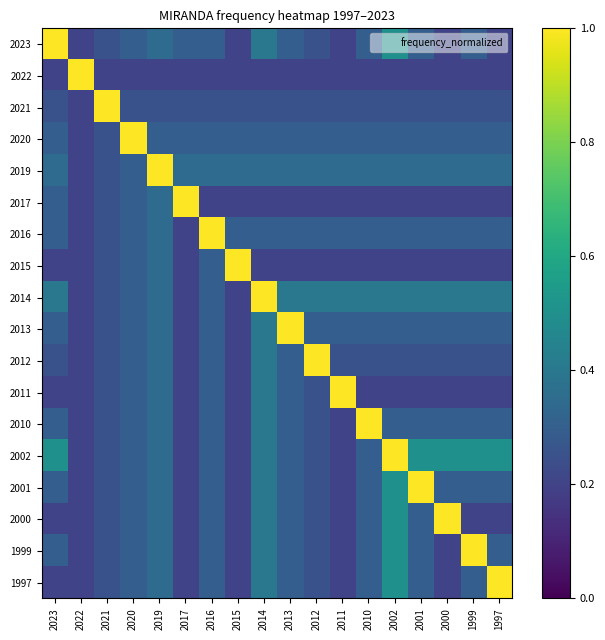

Reading left to right, transcribe all the data shown in this chart.

2023: 2023=1.0	2022=0.2	2021=0.2	2020=0.3	2019=0.3	2017=0.3	2016=0.3	2015=0.2	2014=0.4	2013=0.3	2012=0.2	2011=0.2	2010=0.3	2002=0.5	2001=0.3	2000=0.2	1999=0.3	1997=0.2
2022: 2023=0.2	2022=1.0	2021=0.2	2020=0.2	2019=0.2	2017=0.2	2016=0.2	2015=0.2	2014=0.2	2013=0.2	2012=0.2	2011=0.2	2010=0.2	2002=0.2	2001=0.2	2000=0.2	1999=0.2	1997=0.2
2021: 2023=0.2	2022=0.2	2021=1.0	2020=0.2	2019=0.2	2017=0.2	2016=0.2	2015=0.2	2014=0.2	2013=0.2	2012=0.2	2011=0.2	2010=0.2	2002=0.2	2001=0.2	2000=0.2	1999=0.2	1997=0.2
2020: 2023=0.3	2022=0.2	2021=0.2	2020=1.0	2019=0.3	2017=0.3	2016=0.3	2015=0.3	2014=0.3	2013=0.3	2012=0.3	2011=0.3	2010=0.3	2002=0.3	2001=0.3	2000=0.3	1999=0.3	1997=0.3
2019: 2023=0.3	2022=0.2	2021=0.2	2020=0.3	2019=1.0	2017=0.3	2016=0.3	2015=0.3	2014=0.3	2013=0.3	2012=0.3	2011=0.3	2010=0.3	2002=0.3	2001=0.3	2000=0.3	1999=0.3	1997=0.3
2017: 2023=0.3	2022=0.2	2021=0.2	2020=0.3	2019=0.3	2017=1.0	2016=0.2	2015=0.2	2014=0.2	2013=0.2	2012=0.2	2011=0.2	2010=0.2	2002=0.2	2001=0.2	2000=0.2	1999=0.2	1997=0.2
2016: 2023=0.3	2022=0.2	2021=0.2	2020=0.3	2019=0.3	2017=0.2	2016=1.0	2015=0.3	2014=0.3	2013=0.3	2012=0.3	2011=0.3	2010=0.3	2002=0.3	2001=0.3	2000=0.3	1999=0.3	1997=0.3
2015: 2023=0.2	2022=0.2	2021=0.2	2020=0.3	2019=0.3	2017=0.2	2016=0.3	2015=1.0	2014=0.2	2013=0.2	2012=0.2	2011=0.2	2010=0.2	2002=0.2	2001=0.2	2000=0.2	1999=0.2	1997=0.2
2014: 2023=0.4	2022=0.2	2021=0.2	2020=0.3	2019=0.3	2017=0.2	2016=0.3	2015=0.2	2014=1.0	2013=0.4	2012=0.4	2011=0.4	2010=0.4	2002=0.4	2001=0.4	2000=0.4	1999=0.4	1997=0.4
2013: 2023=0.3	2022=0.2	2021=0.2	2020=0.3	2019=0.3	2017=0.2	2016=0.3	2015=0.2	2014=0.4	2013=1.0	2012=0.3	2011=0.3	2010=0.3	2002=0.3	2001=0.3	2000=0.3	1999=0.3	1997=0.3
2012: 2023=0.2	2022=0.2	2021=0.2	2020=0.3	2019=0.3	2017=0.2	2016=0.3	2015=0.2	2014=0.4	2013=0.3	2012=1.0	2011=0.2	2010=0.2	2002=0.2	2001=0.2	2000=0.2	1999=0.2	1997=0.2
2011: 2023=0.2	2022=0.2	2021=0.2	2020=0.3	2019=0.3	2017=0.2	2016=0.3	2015=0.2	2014=0.4	2013=0.3	2012=0.2	2011=1.0	2010=0.2	2002=0.2	2001=0.2	2000=0.2	1999=0.2	1997=0.2
2010: 2023=0.3	2022=0.2	2021=0.2	2020=0.3	2019=0.3	2017=0.2	2016=0.3	2015=0.2	2014=0.4	2013=0.3	2012=0.2	2011=0.2	2010=1.0	2002=0.3	2001=0.3	2000=0.3	1999=0.3	1997=0.3
2002: 2023=0.5	2022=0.2	2021=0.2	2020=0.3	2019=0.3	2017=0.2	2016=0.3	2015=0.2	2014=0.4	2013=0.3	2012=0.2	2011=0.2	2010=0.3	2002=1.0	2001=0.5	2000=0.5	1999=0.5	1997=0.5
2001: 2023=0.3	2022=0.2	2021=0.2	2020=0.3	2019=0.3	2017=0.2	2016=0.3	2015=0.2	2014=0.4	2013=0.3	2012=0.2	2011=0.2	2010=0.3	2002=0.5	2001=1.0	2000=0.3	1999=0.3	1997=0.3
2000: 2023=0.2	2022=0.2	2021=0.2	2020=0.3	2019=0.3	2017=0.2	2016=0.3	2015=0.2	2014=0.4	2013=0.3	2012=0.2	2011=0.2	2010=0.3	2002=0.5	2001=0.3	2000=1.0	1999=0.2	1997=0.2
1999: 2023=0.3	2022=0.2	2021=0.2	2020=0.3	2019=0.3	2017=0.2	2016=0.3	2015=0.2	2014=0.4	2013=0.3	2012=0.2	2011=0.2	2010=0.3	2002=0.5	2001=0.3	2000=0.2	1999=1.0	1997=0.3
1997: 2023=0.2	2022=0.2	2021=0.2	2020=0.3	2019=0.3	2017=0.2	2016=0.3	2015=0.2	2014=0.4	2013=0.3	2012=0.2	2011=0.2	2010=0.3	2002=0.5	2001=0.3	2000=0.2	1999=0.3	1997=1.0